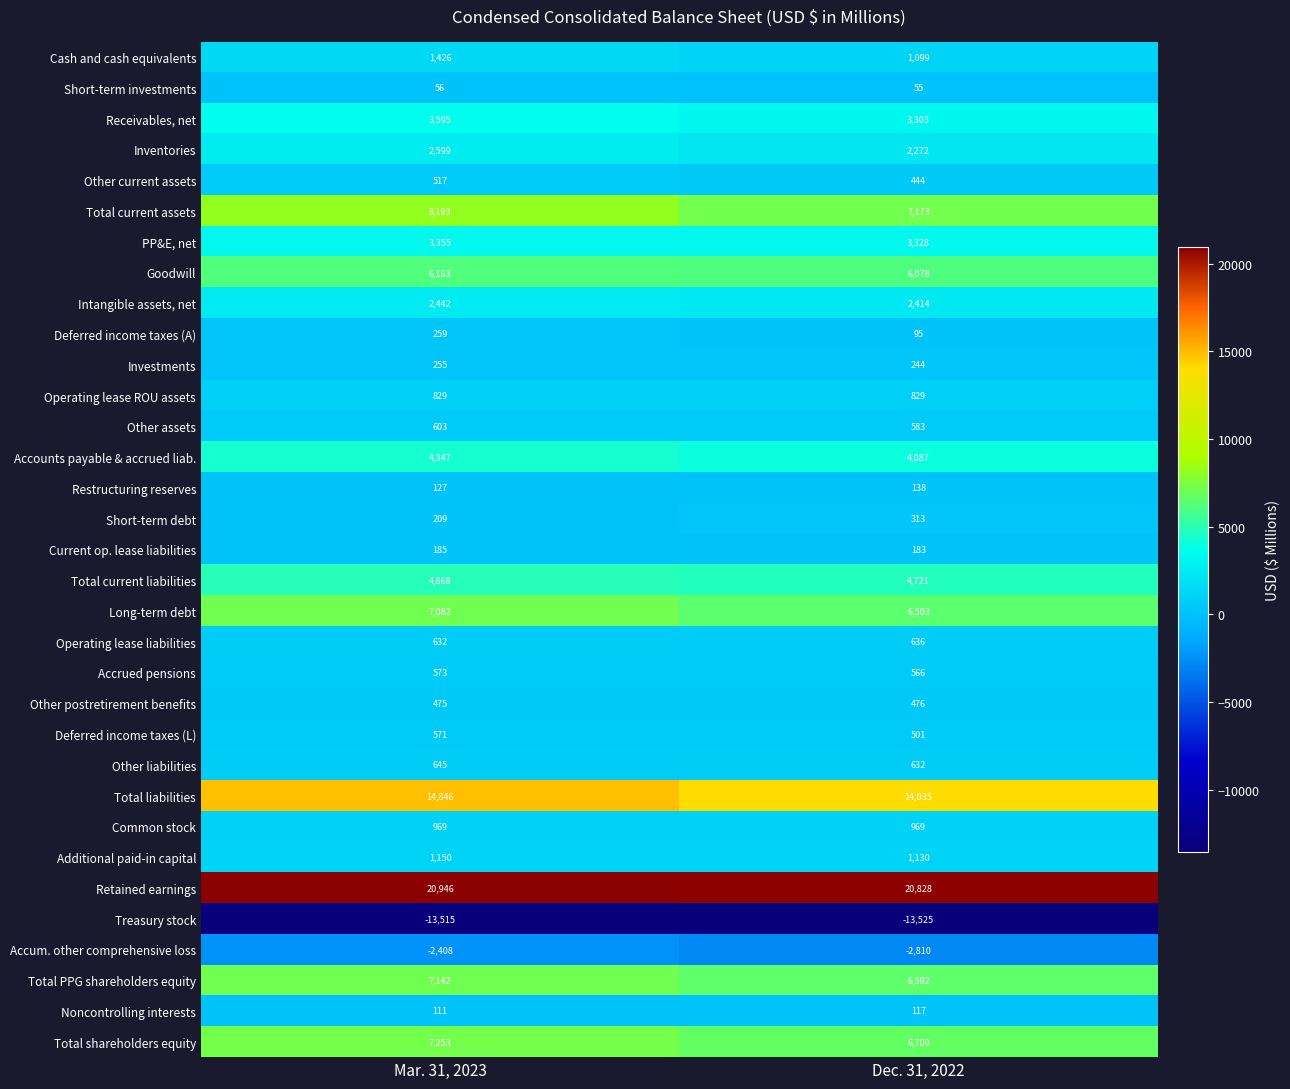

What is the difference between the maximum and minimum values in the Total PPG shareholders equity series?

550